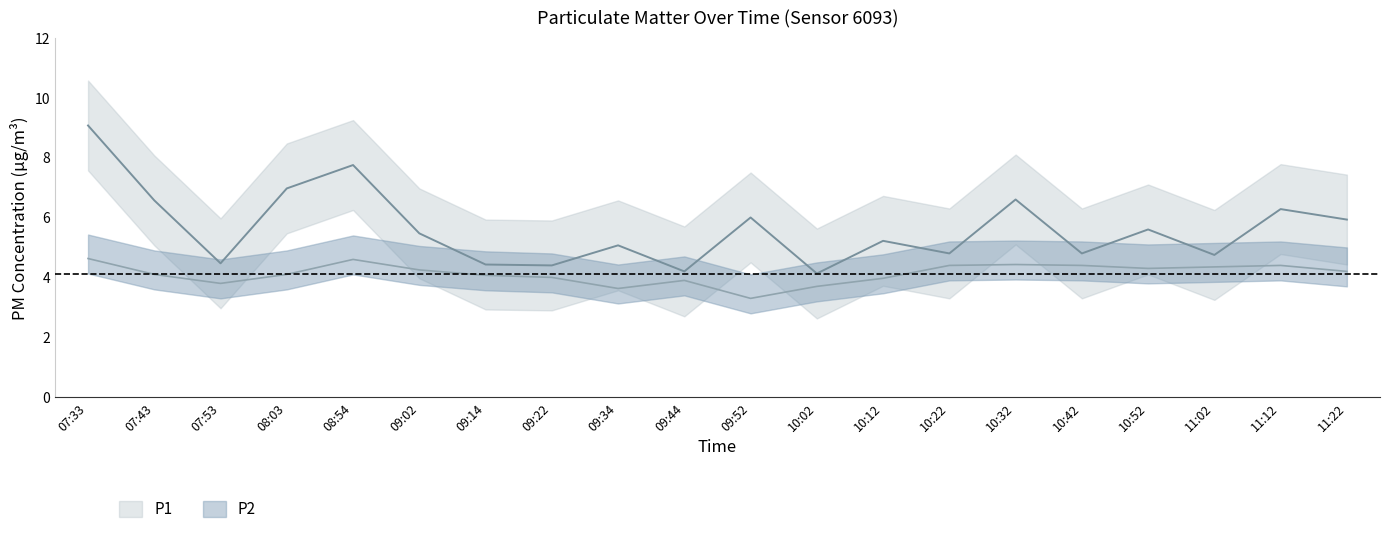

At which label does P2 reach its minimum?

09:52